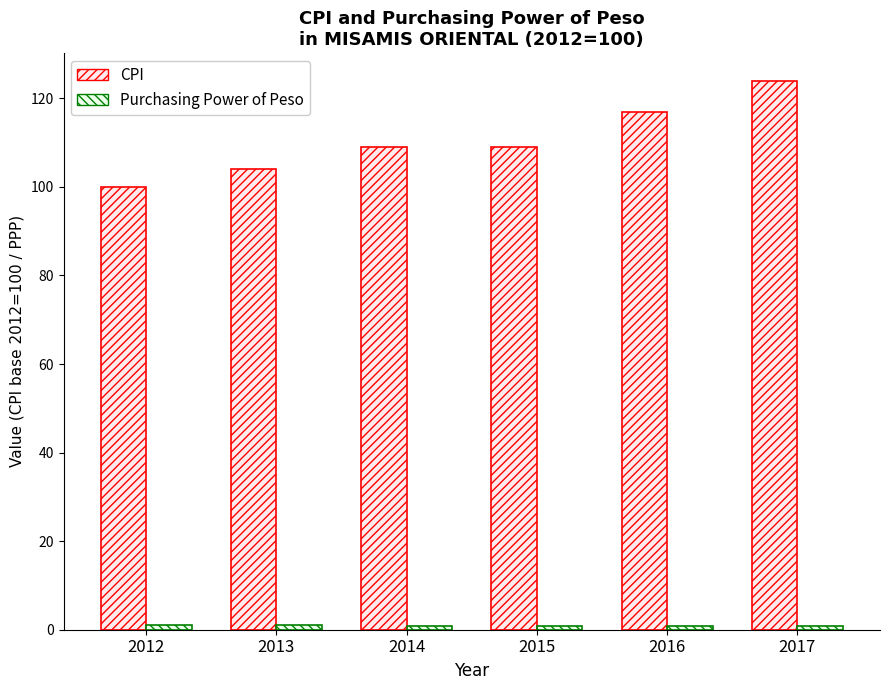

What is the lowest value of the CPI series?

100.0